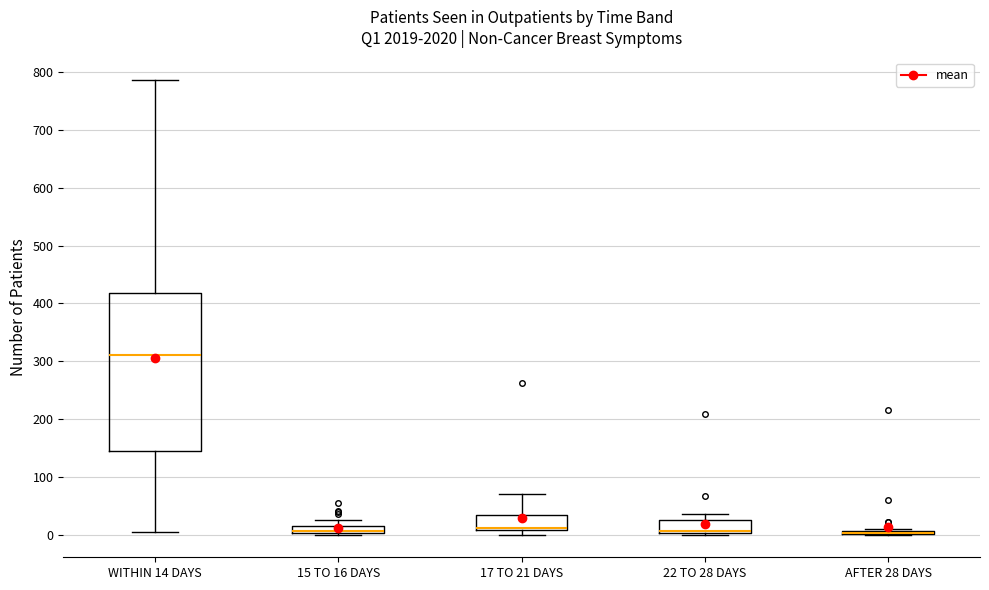

Which box is the tallest, from its lower edge to its upper edge?

WITHIN 14 DAYS